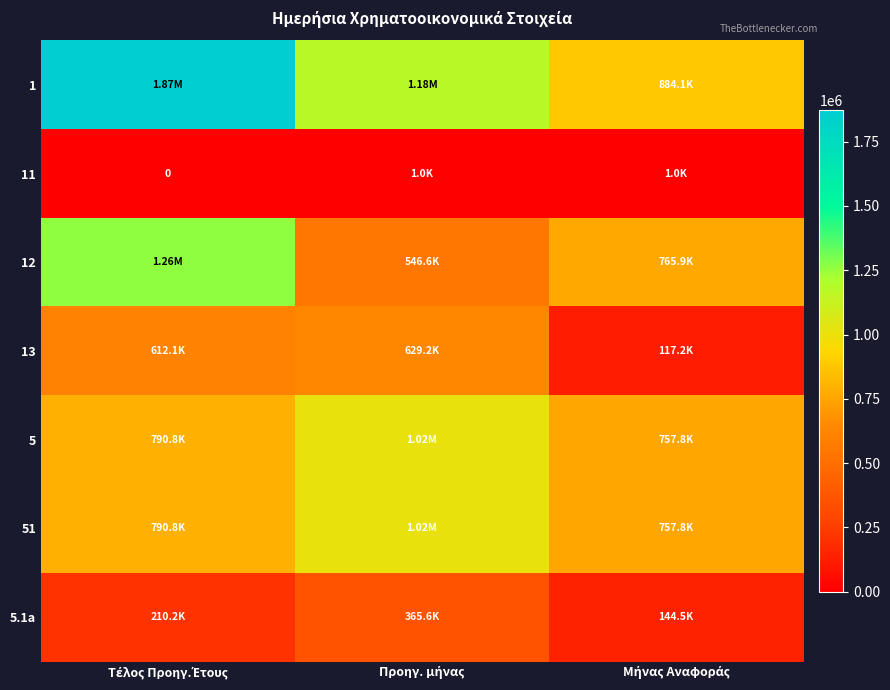

Which series has the largest total across all categories?

1